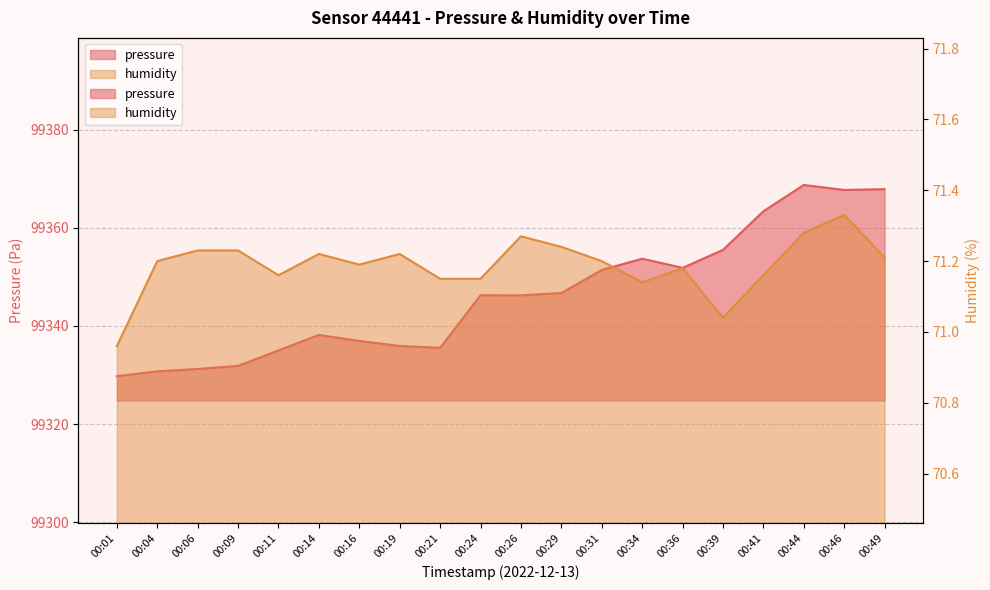

Reading left to right, list all the values displayed in this chart.

pressure: 99329.8	99330.8	99331.2	99331.9	99335.0	99338.2	99337.0	99335.9	99335.6	99346.3	99346.2	99346.7	99351.4	99353.7	99351.9	99355.5	99363.4	99368.8	99367.8	99367.9
humidity: 71.0	71.2	71.2	71.2	71.2	71.2	71.2	71.2	71.2	71.2	71.3	71.2	71.2	71.1	71.2	71.0	71.2	71.3	71.3	71.2